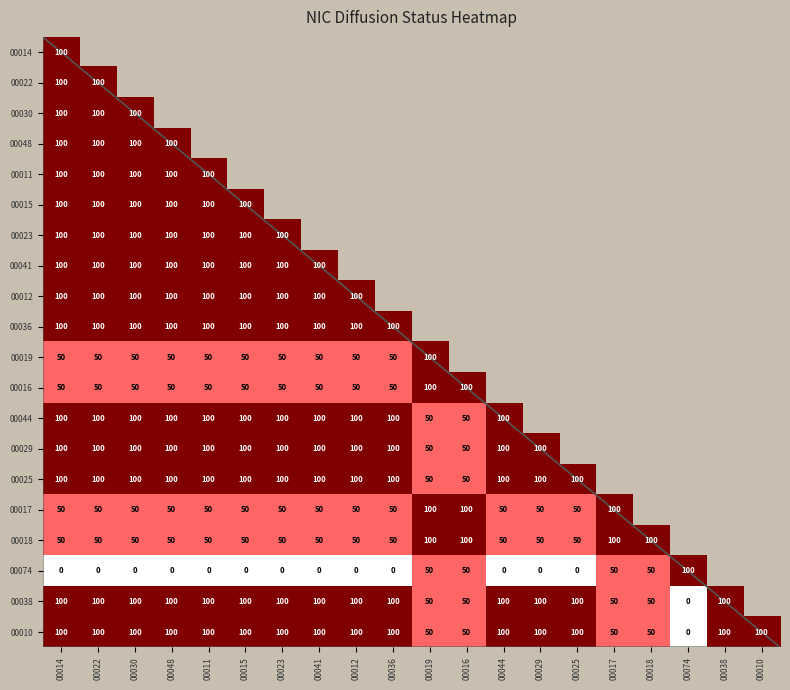

Is it true that 00010 equals 100 at 00012?

True